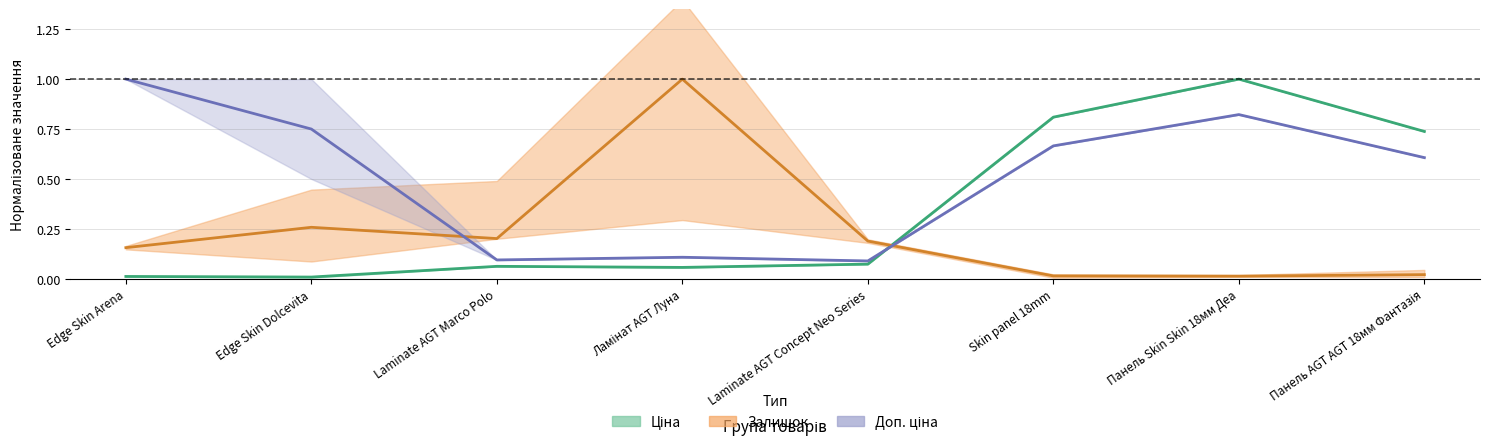

Reading right to left, what are all the values shown in this chart?

Ціна (середня): 0.7	1.0	0.8	0.1	0.1	0.1	0.0	0.0
Залишок (середній): 0.0	0.0	0.0	0.2	1.0	0.2	0.3	0.2
Доп. ціна (середня): 0.6	0.8	0.7	0.1	0.1	0.1	0.8	1.0